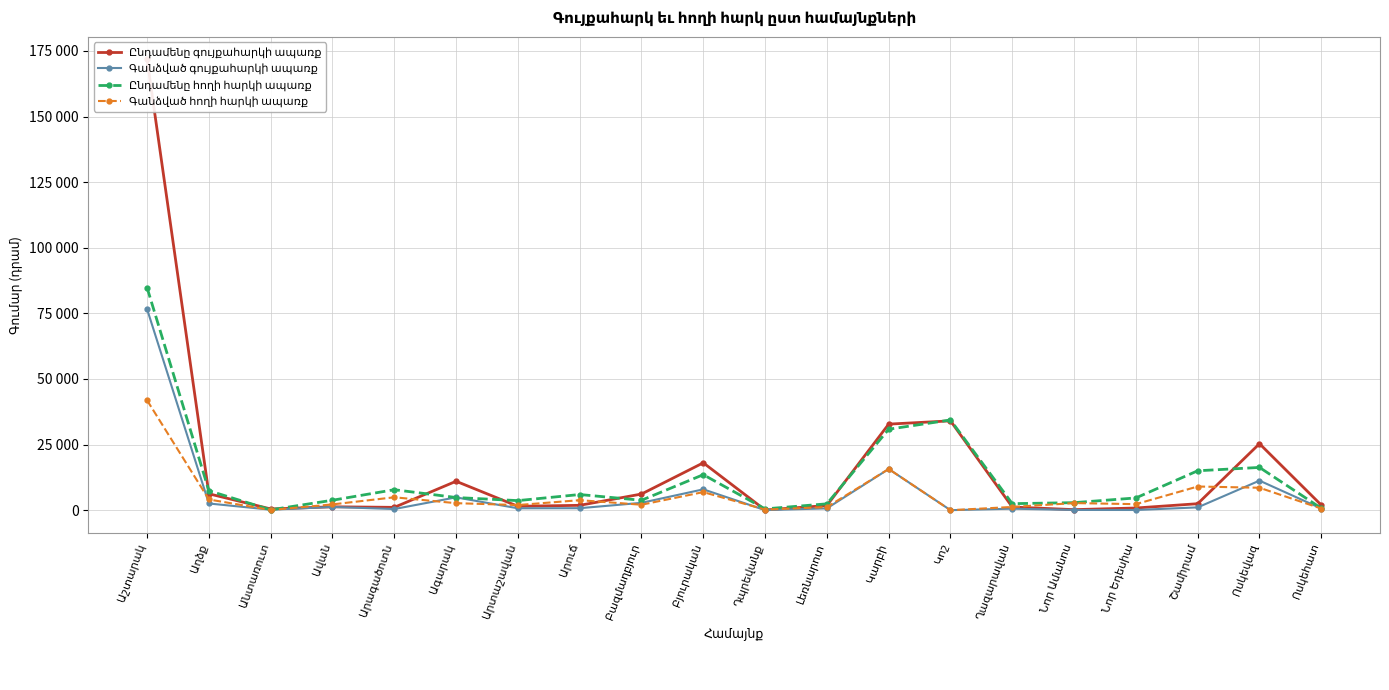

How many lines are shown in the chart?

4